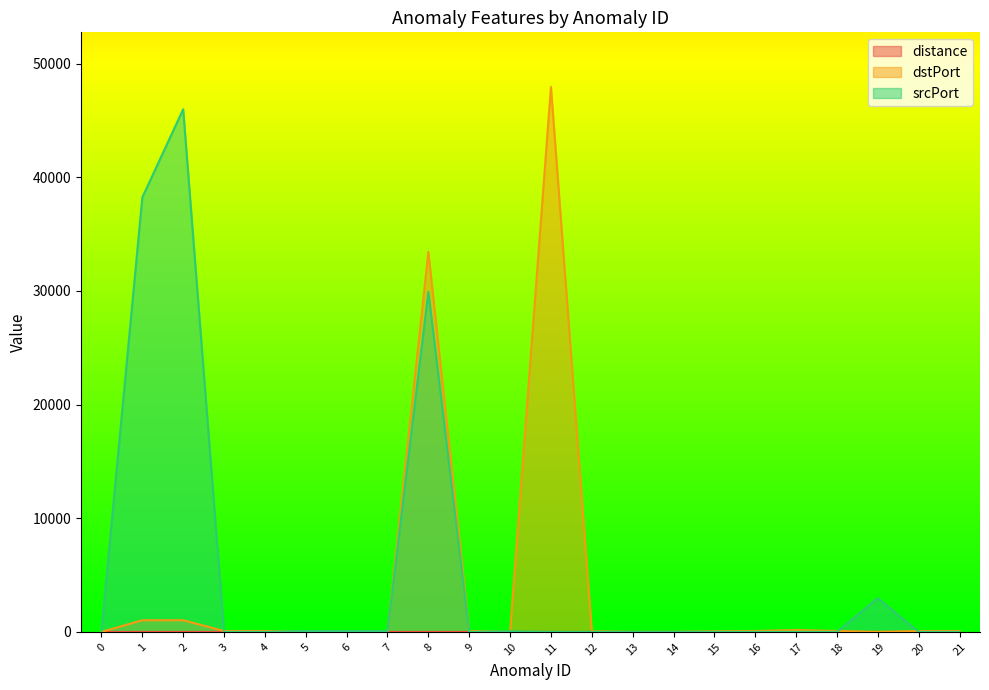

Between 4 and 15, which series saw the biggest shift?

dstPort